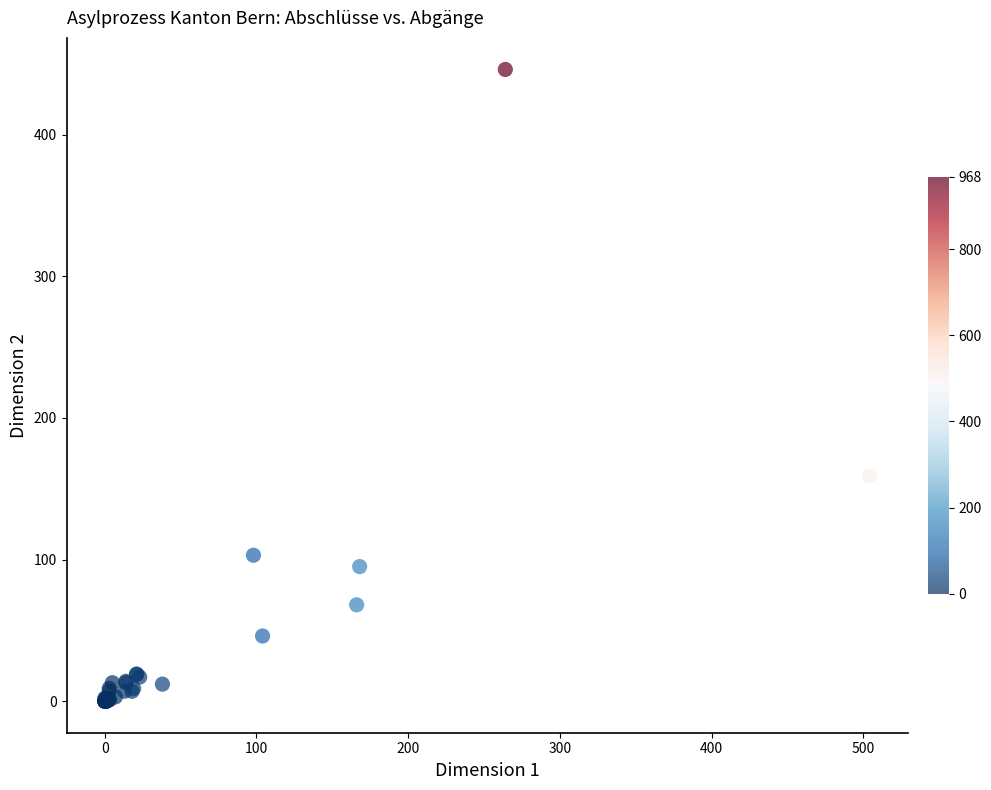

What Y value in the scatter plot is closest to 223?

159